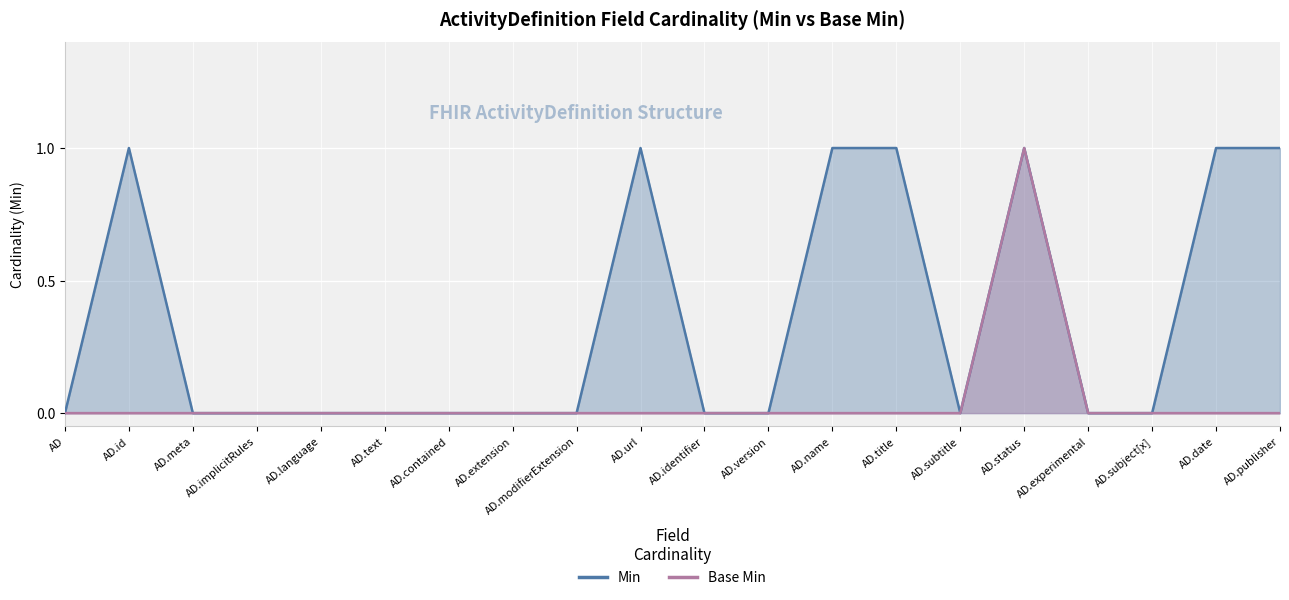

At which category does Min reach its first local peak?

AD.id